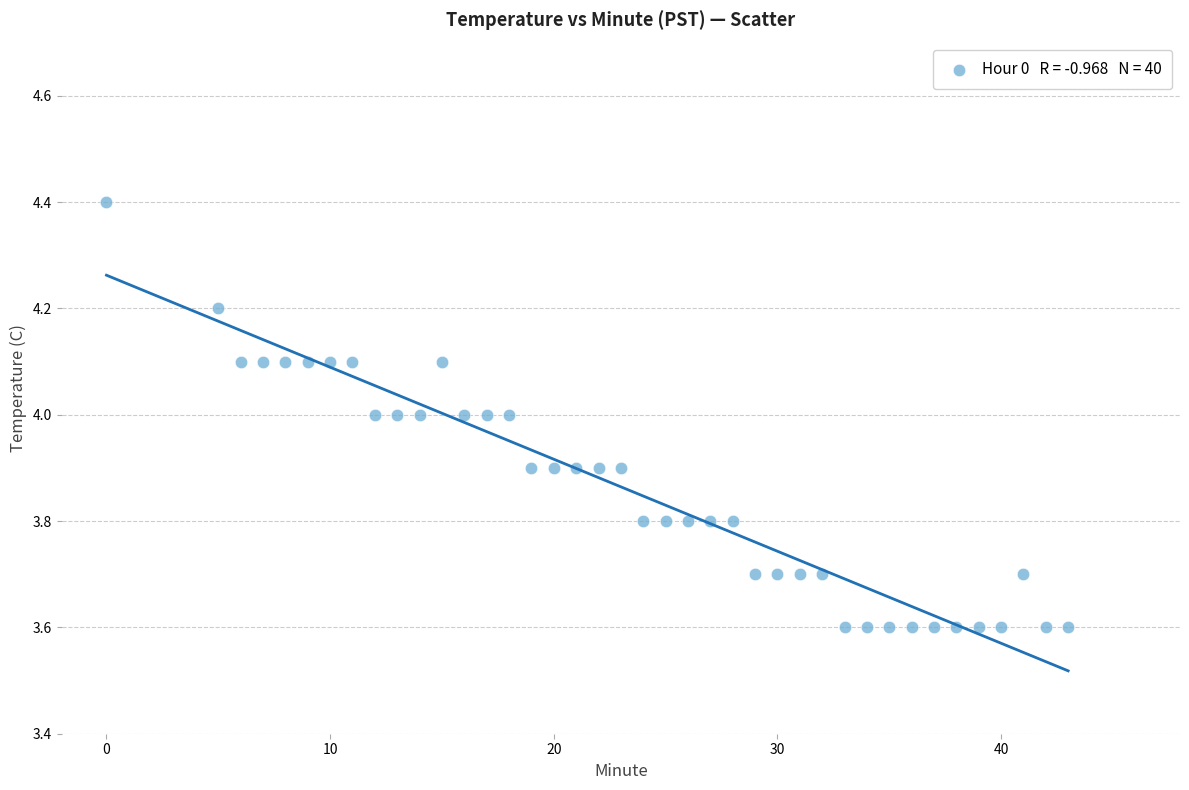

What is the range of Y values (max minus min)?

0.8